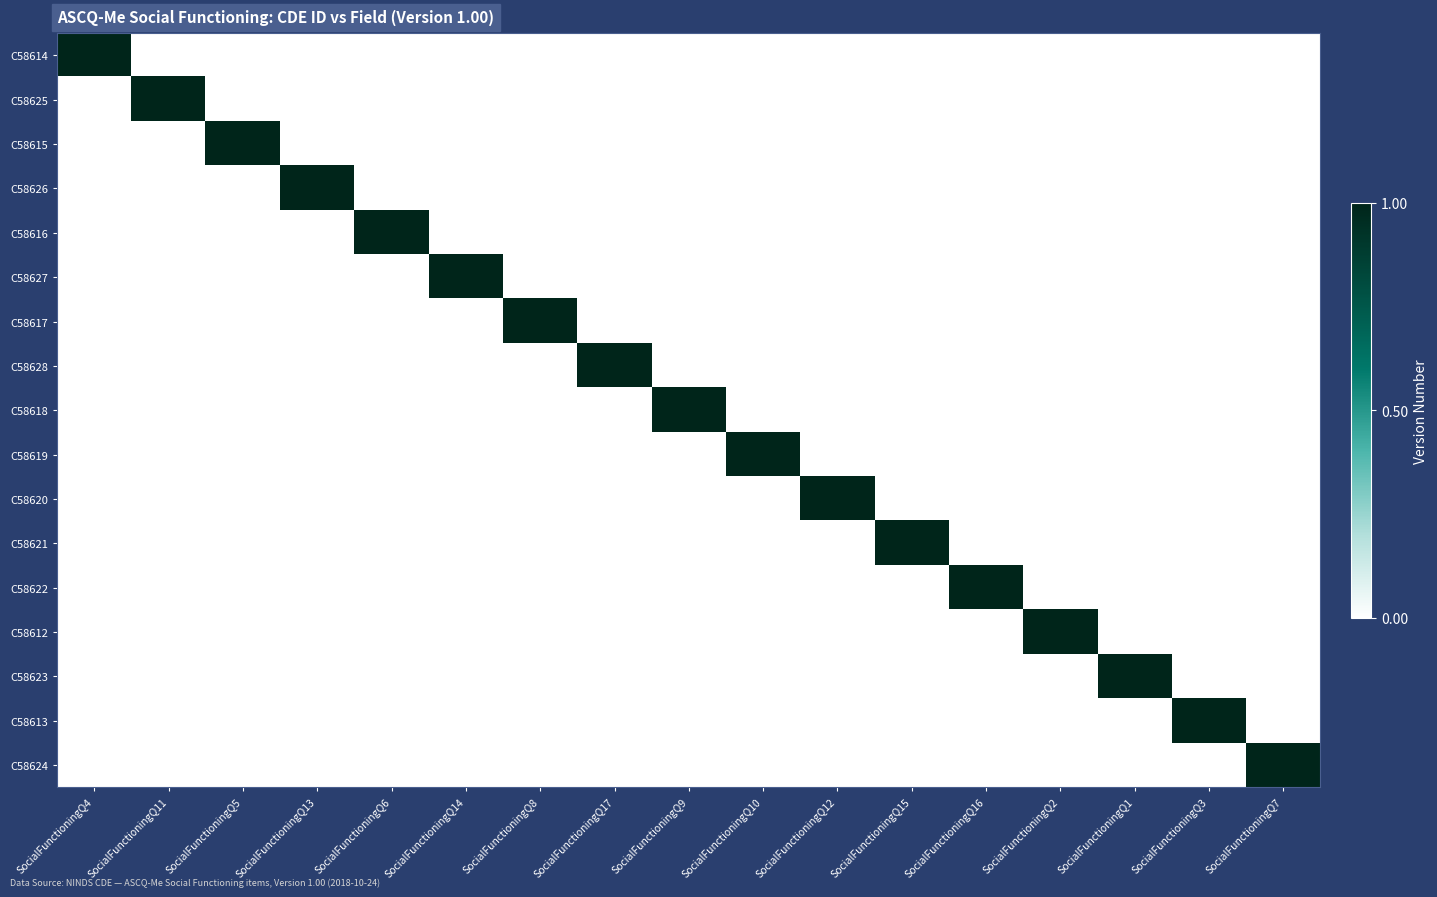

Reading left to right, what are all the values shown in this chart?

C58614: SocialFunctioningQ4=1	SocialFunctioningQ11=0	SocialFunctioningQ5=0	SocialFunctioningQ13=0	SocialFunctioningQ6=0	SocialFunctioningQ14=0	SocialFunctioningQ8=0	SocialFunctioningQ17=0	SocialFunctioningQ9=0	SocialFunctioningQ10=0	SocialFunctioningQ12=0	SocialFunctioningQ15=0	SocialFunctioningQ16=0	SocialFunctioningQ2=0	SocialFunctioningQ1=0	SocialFunctioningQ3=0	SocialFunctioningQ7=0
C58625: SocialFunctioningQ4=0	SocialFunctioningQ11=1	SocialFunctioningQ5=0	SocialFunctioningQ13=0	SocialFunctioningQ6=0	SocialFunctioningQ14=0	SocialFunctioningQ8=0	SocialFunctioningQ17=0	SocialFunctioningQ9=0	SocialFunctioningQ10=0	SocialFunctioningQ12=0	SocialFunctioningQ15=0	SocialFunctioningQ16=0	SocialFunctioningQ2=0	SocialFunctioningQ1=0	SocialFunctioningQ3=0	SocialFunctioningQ7=0
C58615: SocialFunctioningQ4=0	SocialFunctioningQ11=0	SocialFunctioningQ5=1	SocialFunctioningQ13=0	SocialFunctioningQ6=0	SocialFunctioningQ14=0	SocialFunctioningQ8=0	SocialFunctioningQ17=0	SocialFunctioningQ9=0	SocialFunctioningQ10=0	SocialFunctioningQ12=0	SocialFunctioningQ15=0	SocialFunctioningQ16=0	SocialFunctioningQ2=0	SocialFunctioningQ1=0	SocialFunctioningQ3=0	SocialFunctioningQ7=0
C58626: SocialFunctioningQ4=0	SocialFunctioningQ11=0	SocialFunctioningQ5=0	SocialFunctioningQ13=1	SocialFunctioningQ6=0	SocialFunctioningQ14=0	SocialFunctioningQ8=0	SocialFunctioningQ17=0	SocialFunctioningQ9=0	SocialFunctioningQ10=0	SocialFunctioningQ12=0	SocialFunctioningQ15=0	SocialFunctioningQ16=0	SocialFunctioningQ2=0	SocialFunctioningQ1=0	SocialFunctioningQ3=0	SocialFunctioningQ7=0
C58616: SocialFunctioningQ4=0	SocialFunctioningQ11=0	SocialFunctioningQ5=0	SocialFunctioningQ13=0	SocialFunctioningQ6=1	SocialFunctioningQ14=0	SocialFunctioningQ8=0	SocialFunctioningQ17=0	SocialFunctioningQ9=0	SocialFunctioningQ10=0	SocialFunctioningQ12=0	SocialFunctioningQ15=0	SocialFunctioningQ16=0	SocialFunctioningQ2=0	SocialFunctioningQ1=0	SocialFunctioningQ3=0	SocialFunctioningQ7=0
C58627: SocialFunctioningQ4=0	SocialFunctioningQ11=0	SocialFunctioningQ5=0	SocialFunctioningQ13=0	SocialFunctioningQ6=0	SocialFunctioningQ14=1	SocialFunctioningQ8=0	SocialFunctioningQ17=0	SocialFunctioningQ9=0	SocialFunctioningQ10=0	SocialFunctioningQ12=0	SocialFunctioningQ15=0	SocialFunctioningQ16=0	SocialFunctioningQ2=0	SocialFunctioningQ1=0	SocialFunctioningQ3=0	SocialFunctioningQ7=0
C58617: SocialFunctioningQ4=0	SocialFunctioningQ11=0	SocialFunctioningQ5=0	SocialFunctioningQ13=0	SocialFunctioningQ6=0	SocialFunctioningQ14=0	SocialFunctioningQ8=1	SocialFunctioningQ17=0	SocialFunctioningQ9=0	SocialFunctioningQ10=0	SocialFunctioningQ12=0	SocialFunctioningQ15=0	SocialFunctioningQ16=0	SocialFunctioningQ2=0	SocialFunctioningQ1=0	SocialFunctioningQ3=0	SocialFunctioningQ7=0
C58628: SocialFunctioningQ4=0	SocialFunctioningQ11=0	SocialFunctioningQ5=0	SocialFunctioningQ13=0	SocialFunctioningQ6=0	SocialFunctioningQ14=0	SocialFunctioningQ8=0	SocialFunctioningQ17=1	SocialFunctioningQ9=0	SocialFunctioningQ10=0	SocialFunctioningQ12=0	SocialFunctioningQ15=0	SocialFunctioningQ16=0	SocialFunctioningQ2=0	SocialFunctioningQ1=0	SocialFunctioningQ3=0	SocialFunctioningQ7=0
C58618: SocialFunctioningQ4=0	SocialFunctioningQ11=0	SocialFunctioningQ5=0	SocialFunctioningQ13=0	SocialFunctioningQ6=0	SocialFunctioningQ14=0	SocialFunctioningQ8=0	SocialFunctioningQ17=0	SocialFunctioningQ9=1	SocialFunctioningQ10=0	SocialFunctioningQ12=0	SocialFunctioningQ15=0	SocialFunctioningQ16=0	SocialFunctioningQ2=0	SocialFunctioningQ1=0	SocialFunctioningQ3=0	SocialFunctioningQ7=0
C58619: SocialFunctioningQ4=0	SocialFunctioningQ11=0	SocialFunctioningQ5=0	SocialFunctioningQ13=0	SocialFunctioningQ6=0	SocialFunctioningQ14=0	SocialFunctioningQ8=0	SocialFunctioningQ17=0	SocialFunctioningQ9=0	SocialFunctioningQ10=1	SocialFunctioningQ12=0	SocialFunctioningQ15=0	SocialFunctioningQ16=0	SocialFunctioningQ2=0	SocialFunctioningQ1=0	SocialFunctioningQ3=0	SocialFunctioningQ7=0
C58620: SocialFunctioningQ4=0	SocialFunctioningQ11=0	SocialFunctioningQ5=0	SocialFunctioningQ13=0	SocialFunctioningQ6=0	SocialFunctioningQ14=0	SocialFunctioningQ8=0	SocialFunctioningQ17=0	SocialFunctioningQ9=0	SocialFunctioningQ10=0	SocialFunctioningQ12=1	SocialFunctioningQ15=0	SocialFunctioningQ16=0	SocialFunctioningQ2=0	SocialFunctioningQ1=0	SocialFunctioningQ3=0	SocialFunctioningQ7=0
C58621: SocialFunctioningQ4=0	SocialFunctioningQ11=0	SocialFunctioningQ5=0	SocialFunctioningQ13=0	SocialFunctioningQ6=0	SocialFunctioningQ14=0	SocialFunctioningQ8=0	SocialFunctioningQ17=0	SocialFunctioningQ9=0	SocialFunctioningQ10=0	SocialFunctioningQ12=0	SocialFunctioningQ15=1	SocialFunctioningQ16=0	SocialFunctioningQ2=0	SocialFunctioningQ1=0	SocialFunctioningQ3=0	SocialFunctioningQ7=0
C58622: SocialFunctioningQ4=0	SocialFunctioningQ11=0	SocialFunctioningQ5=0	SocialFunctioningQ13=0	SocialFunctioningQ6=0	SocialFunctioningQ14=0	SocialFunctioningQ8=0	SocialFunctioningQ17=0	SocialFunctioningQ9=0	SocialFunctioningQ10=0	SocialFunctioningQ12=0	SocialFunctioningQ15=0	SocialFunctioningQ16=1	SocialFunctioningQ2=0	SocialFunctioningQ1=0	SocialFunctioningQ3=0	SocialFunctioningQ7=0
C58612: SocialFunctioningQ4=0	SocialFunctioningQ11=0	SocialFunctioningQ5=0	SocialFunctioningQ13=0	SocialFunctioningQ6=0	SocialFunctioningQ14=0	SocialFunctioningQ8=0	SocialFunctioningQ17=0	SocialFunctioningQ9=0	SocialFunctioningQ10=0	SocialFunctioningQ12=0	SocialFunctioningQ15=0	SocialFunctioningQ16=0	SocialFunctioningQ2=1	SocialFunctioningQ1=0	SocialFunctioningQ3=0	SocialFunctioningQ7=0
C58623: SocialFunctioningQ4=0	SocialFunctioningQ11=0	SocialFunctioningQ5=0	SocialFunctioningQ13=0	SocialFunctioningQ6=0	SocialFunctioningQ14=0	SocialFunctioningQ8=0	SocialFunctioningQ17=0	SocialFunctioningQ9=0	SocialFunctioningQ10=0	SocialFunctioningQ12=0	SocialFunctioningQ15=0	SocialFunctioningQ16=0	SocialFunctioningQ2=0	SocialFunctioningQ1=1	SocialFunctioningQ3=0	SocialFunctioningQ7=0
C58613: SocialFunctioningQ4=0	SocialFunctioningQ11=0	SocialFunctioningQ5=0	SocialFunctioningQ13=0	SocialFunctioningQ6=0	SocialFunctioningQ14=0	SocialFunctioningQ8=0	SocialFunctioningQ17=0	SocialFunctioningQ9=0	SocialFunctioningQ10=0	SocialFunctioningQ12=0	SocialFunctioningQ15=0	SocialFunctioningQ16=0	SocialFunctioningQ2=0	SocialFunctioningQ1=0	SocialFunctioningQ3=1	SocialFunctioningQ7=0
C58624: SocialFunctioningQ4=0	SocialFunctioningQ11=0	SocialFunctioningQ5=0	SocialFunctioningQ13=0	SocialFunctioningQ6=0	SocialFunctioningQ14=0	SocialFunctioningQ8=0	SocialFunctioningQ17=0	SocialFunctioningQ9=0	SocialFunctioningQ10=0	SocialFunctioningQ12=0	SocialFunctioningQ15=0	SocialFunctioningQ16=0	SocialFunctioningQ2=0	SocialFunctioningQ1=0	SocialFunctioningQ3=0	SocialFunctioningQ7=1